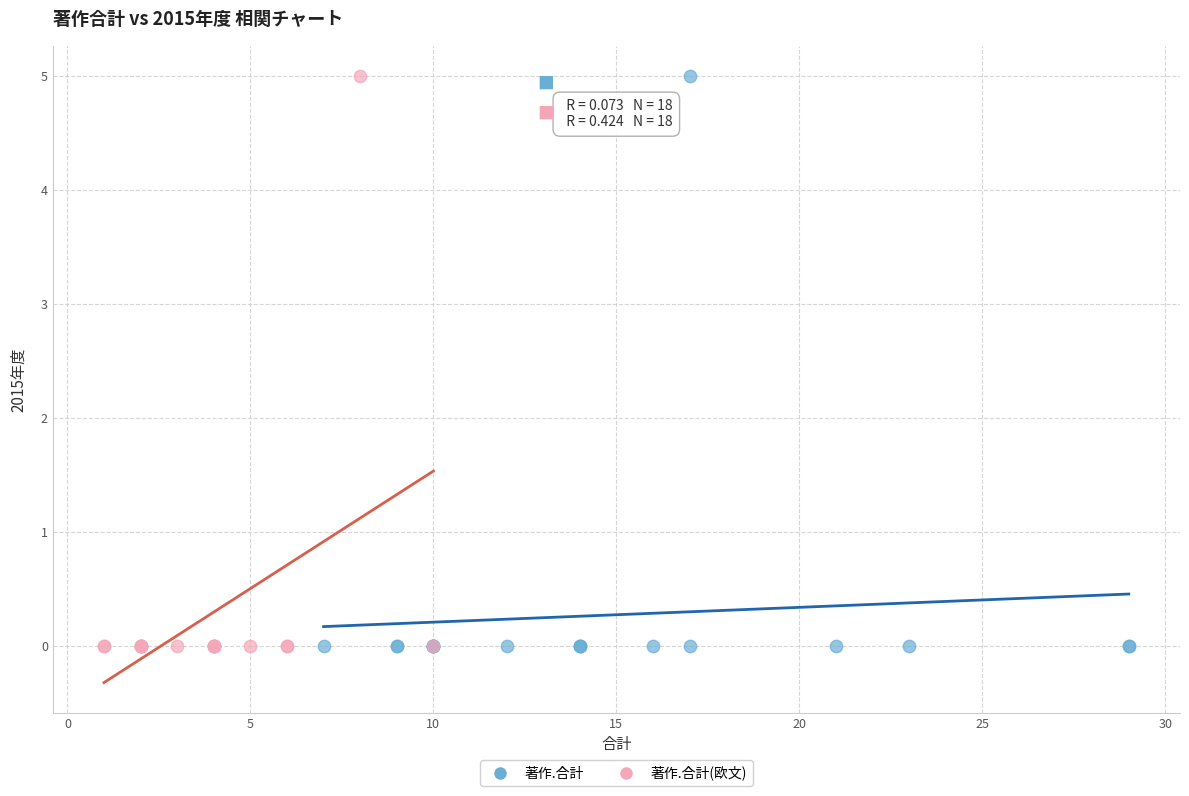

What are all the series names shown in the legend?

著作.合計, 著作.合計(欧文)